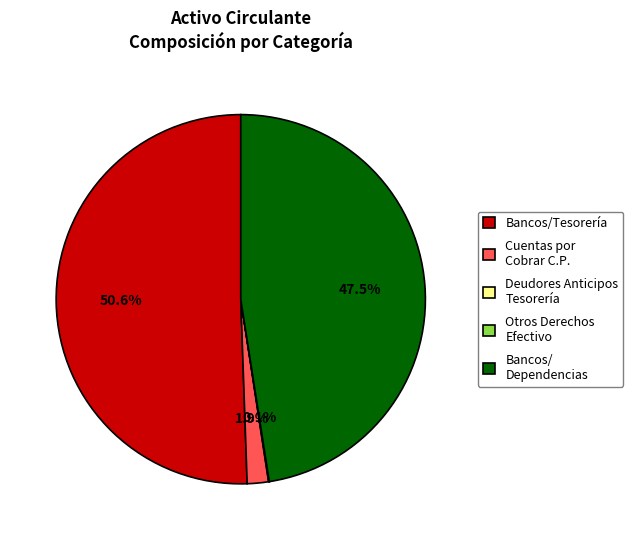

What is the largest slice in the pie chart?

Bancos/Tesorería